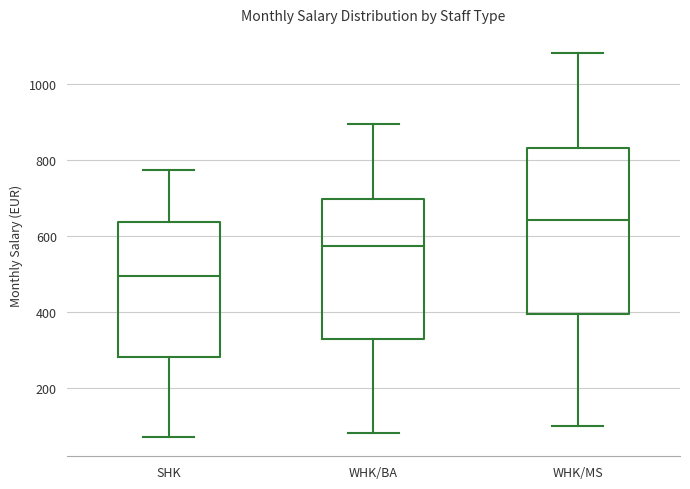

Where does the lower whisker of the box for SHK end on the y-axis? The values are not printed on the chart, so give them approximately, as read against the axis.

80